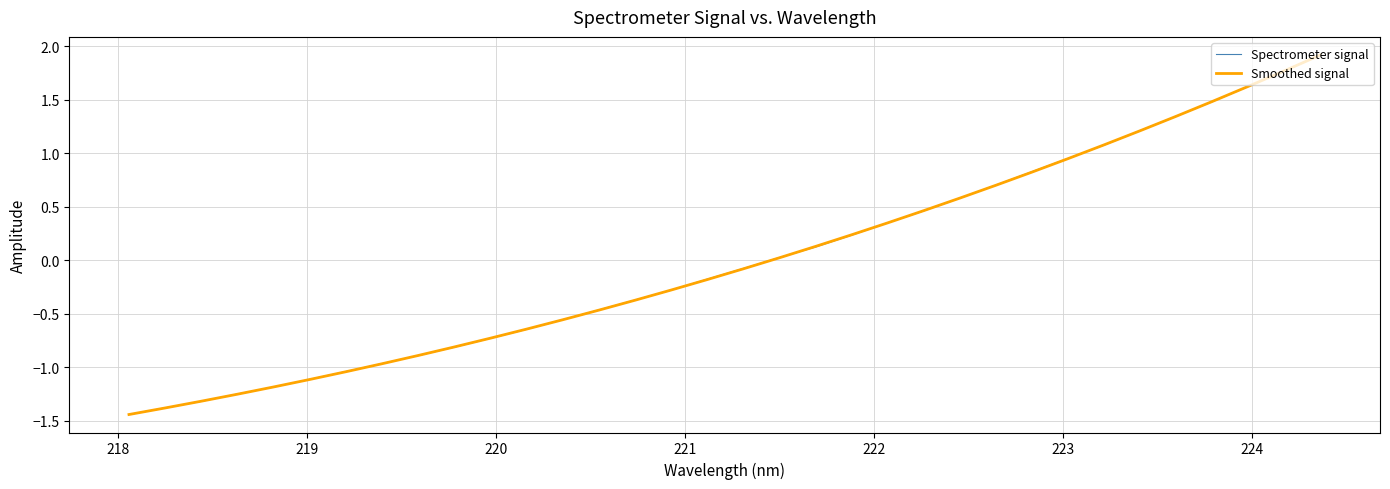

Which series has the widest spread of values?

Spectrometer signal